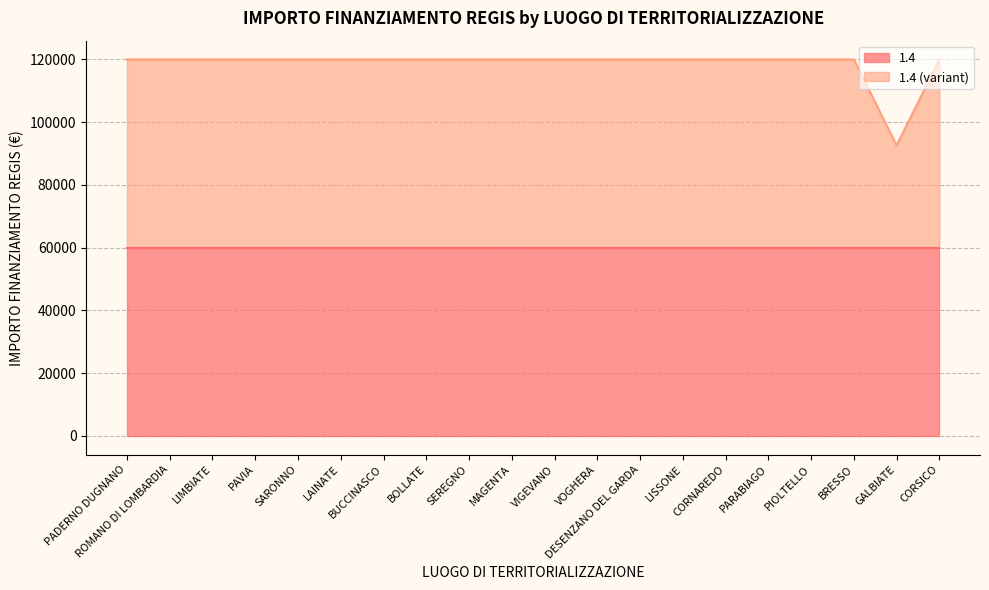

What is the ratio of the value at VIGEVANO to the value at GALBIATE?

1.3